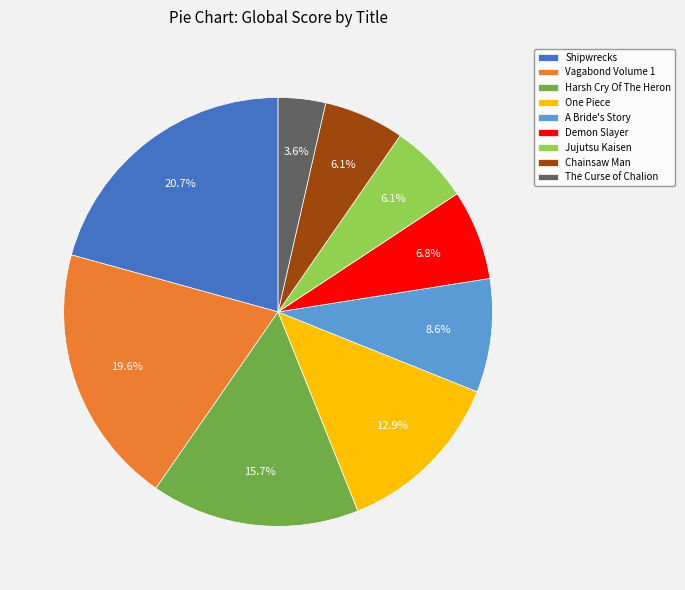

What percentage do Demon Slayer and Vagabond Volume 1 together represent?

26.4%